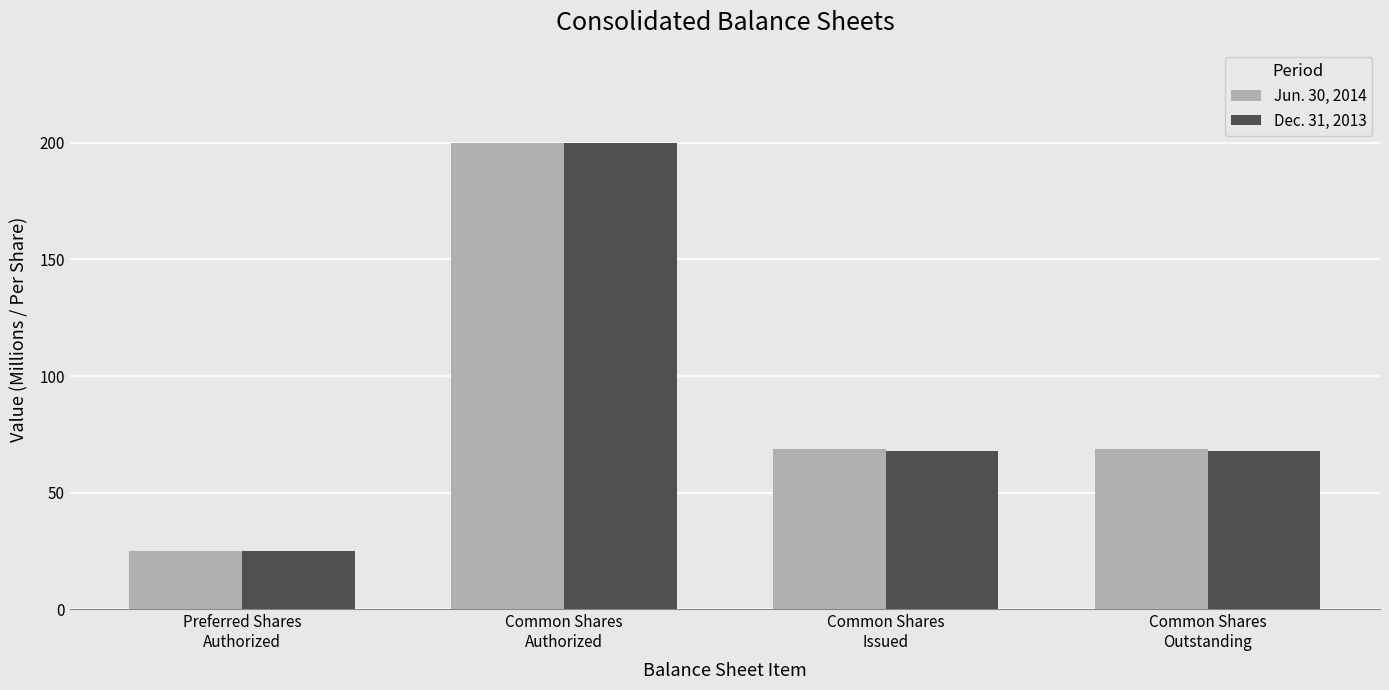

What is the highest value of the Dec. 31, 2013 series?

200.0